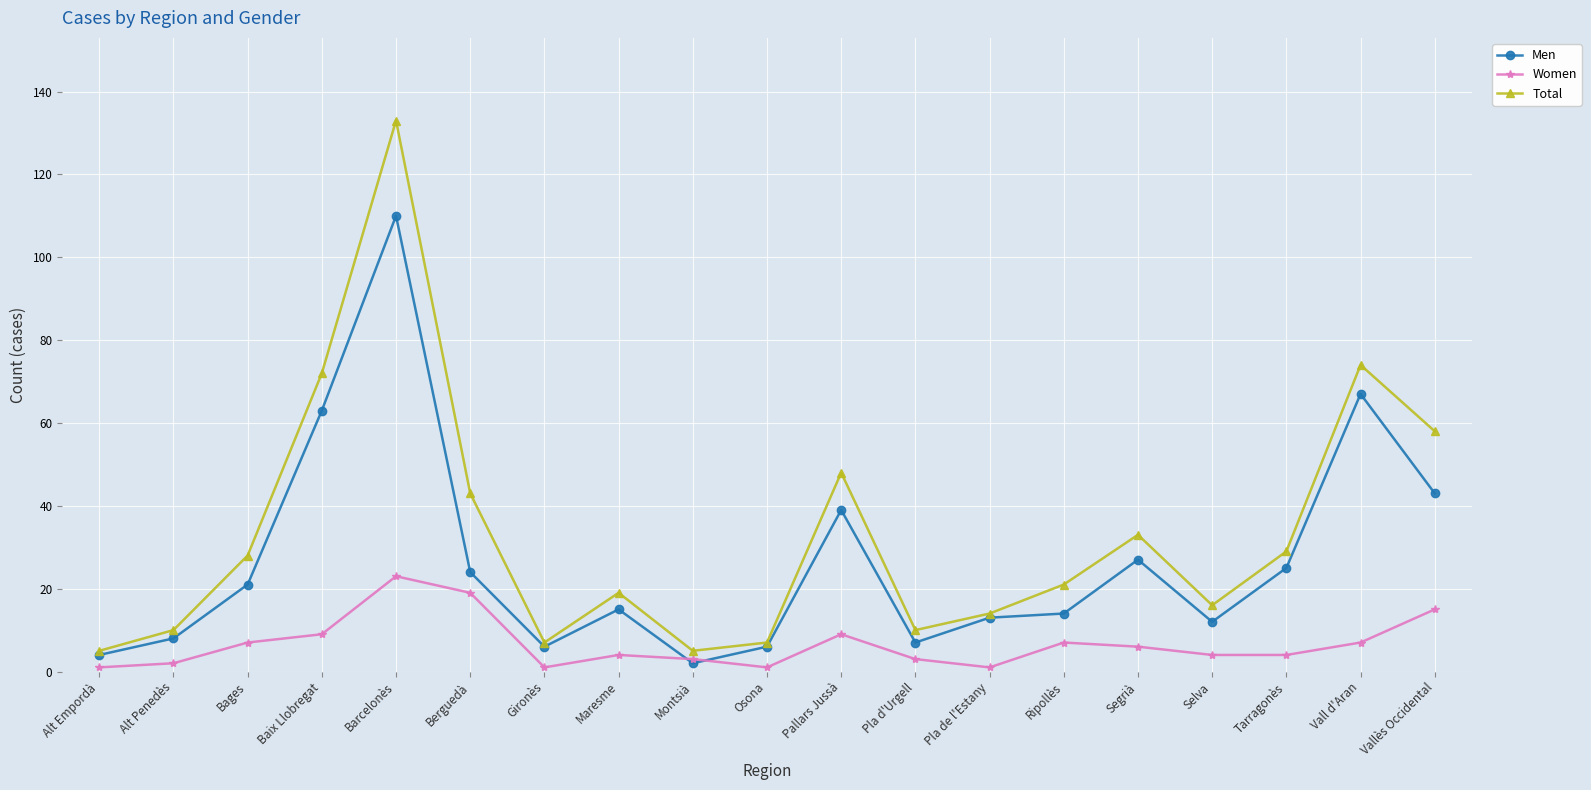

What is the difference between the maximum and minimum values in the Total series?

128